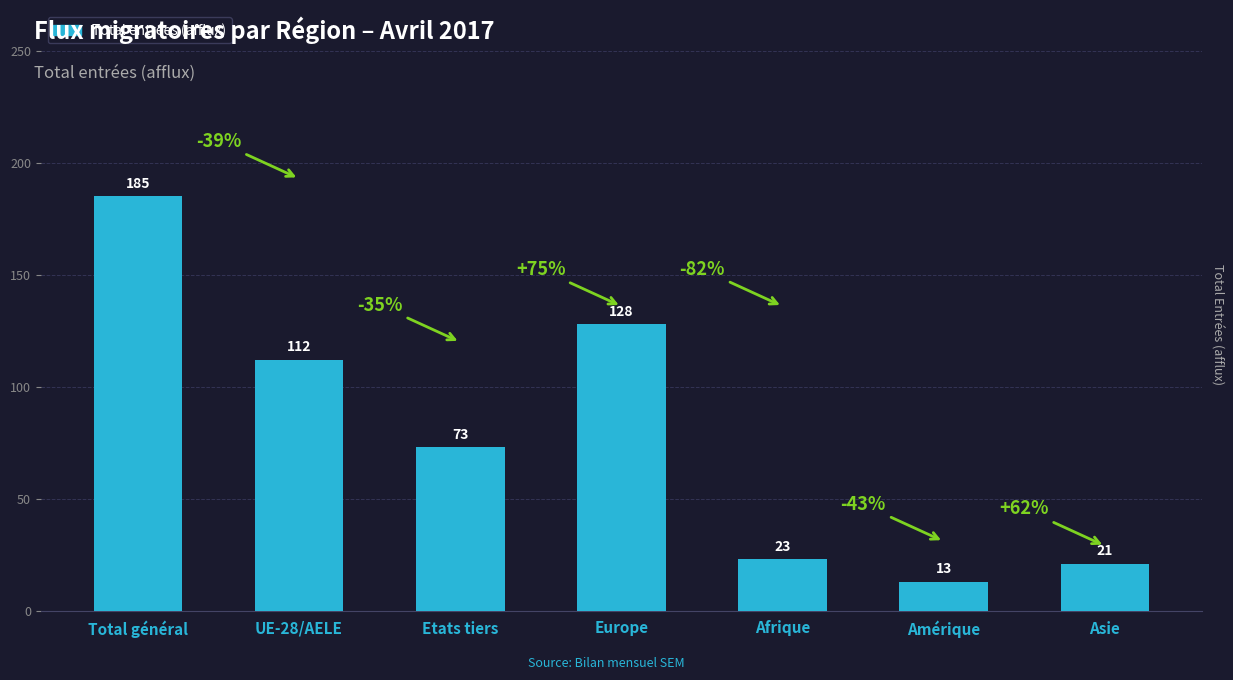

What position from the right is Total général?

7